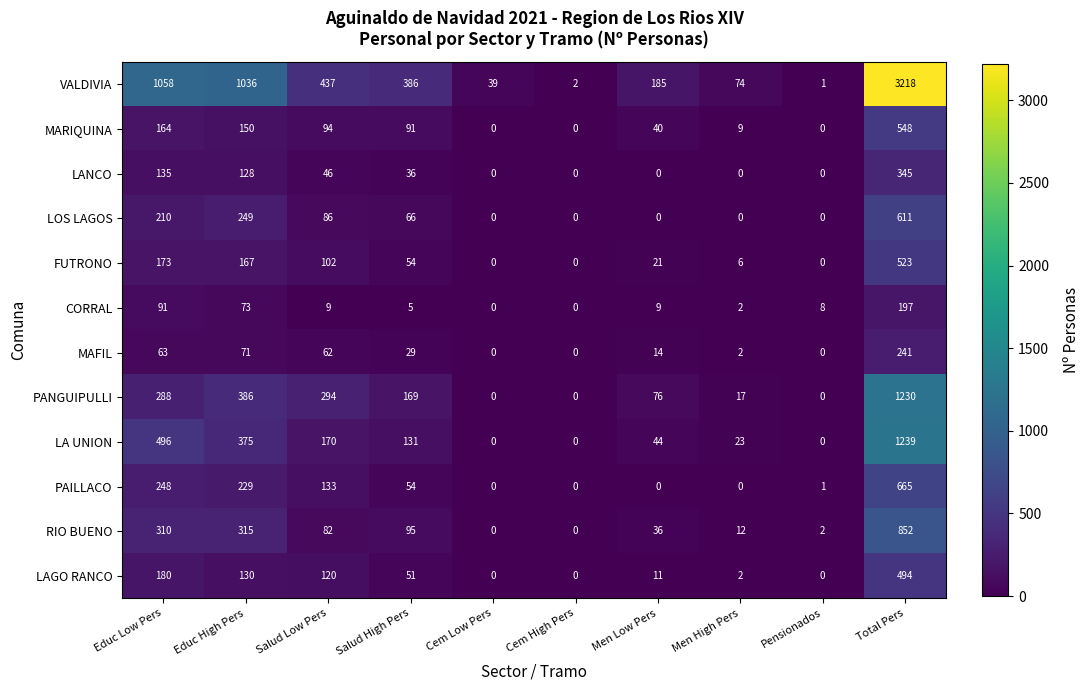

What is the sum of all PANGUIPULLI values?

2460